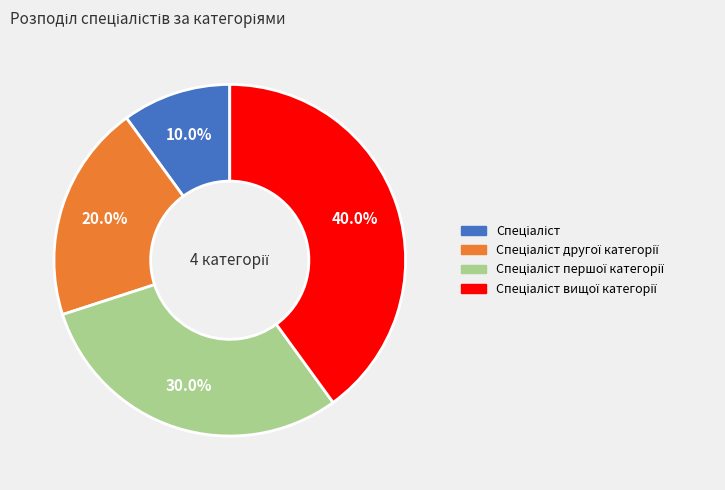

Is there any slice that represents more than half of the pie?

No